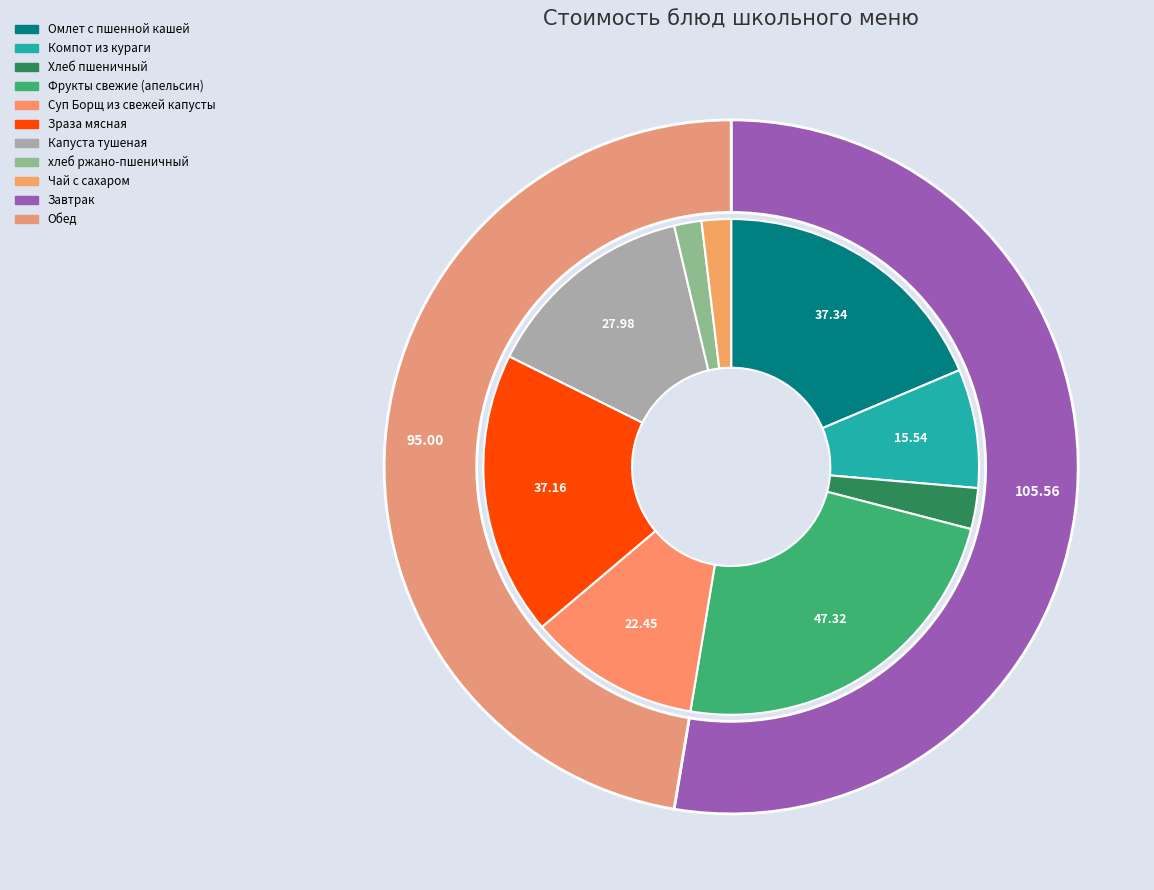

To the nearest percent, what is the difference between the largest and smallest slice percentages?

22%